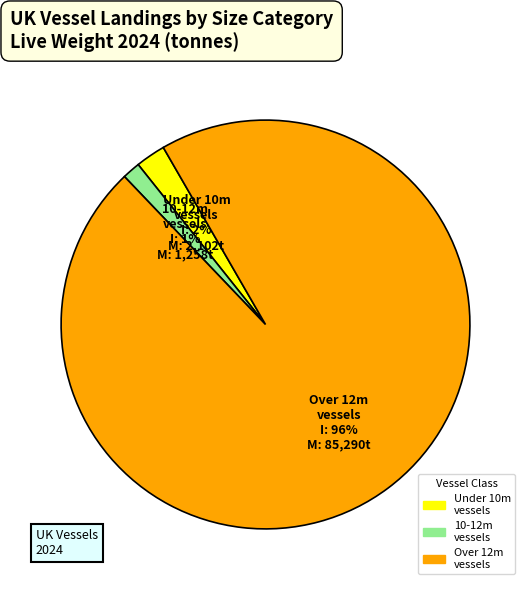

To the nearest percent, what portion does 10-12m vessels represent?

1%